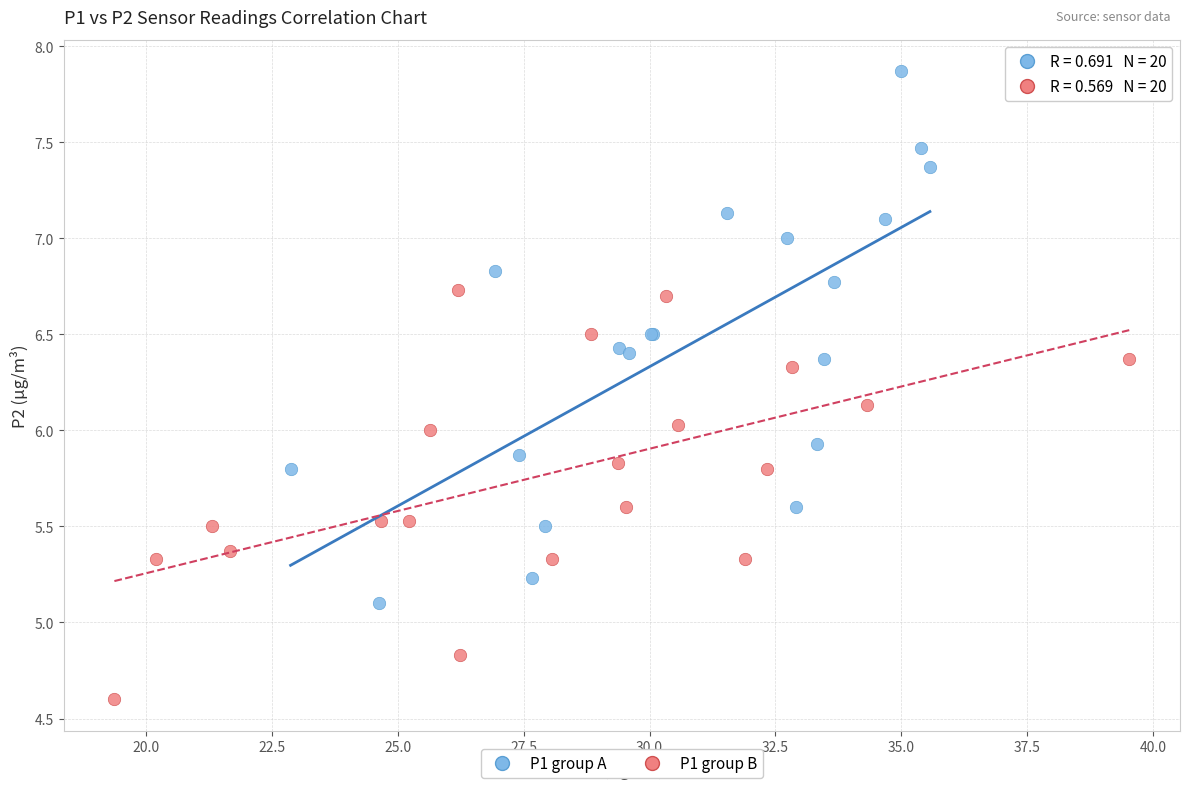

Which series contains the lowest Y value?

P1 group B